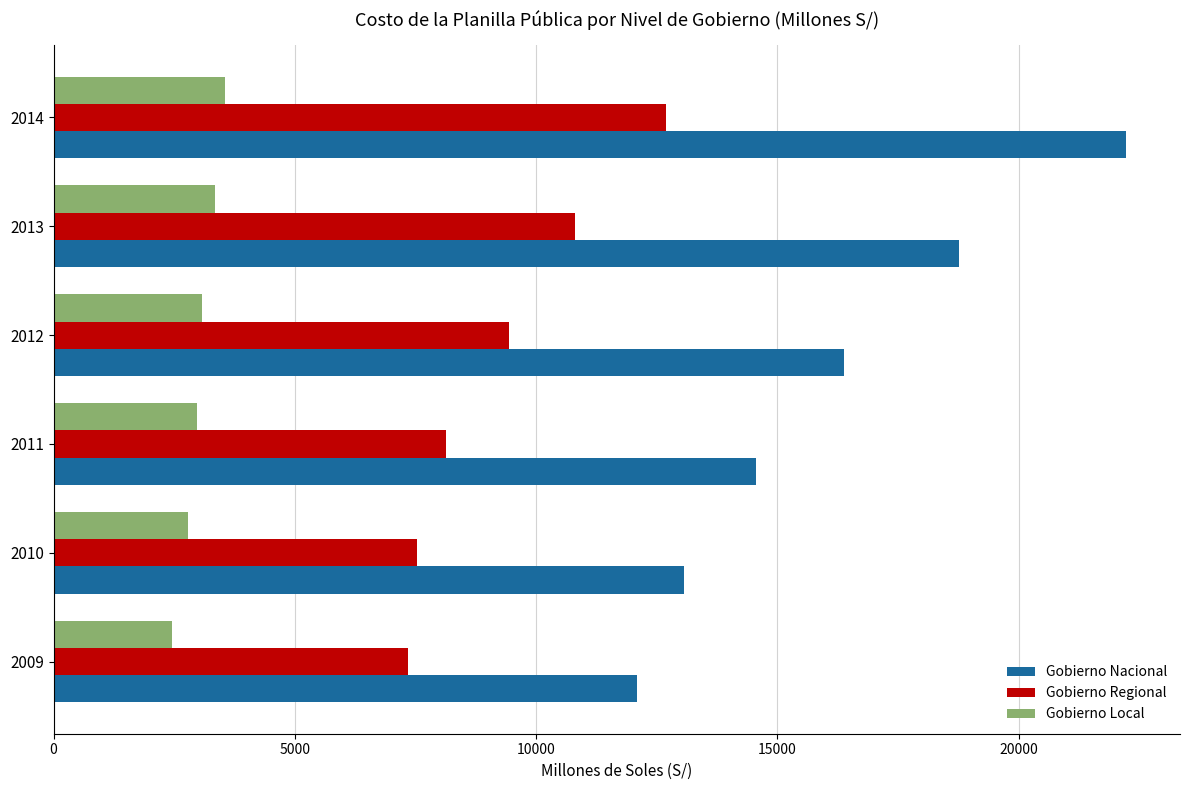

Rank the series by their average value, from highest to lowest.

Gobierno Nacional, Gobierno Regional, Gobierno Local